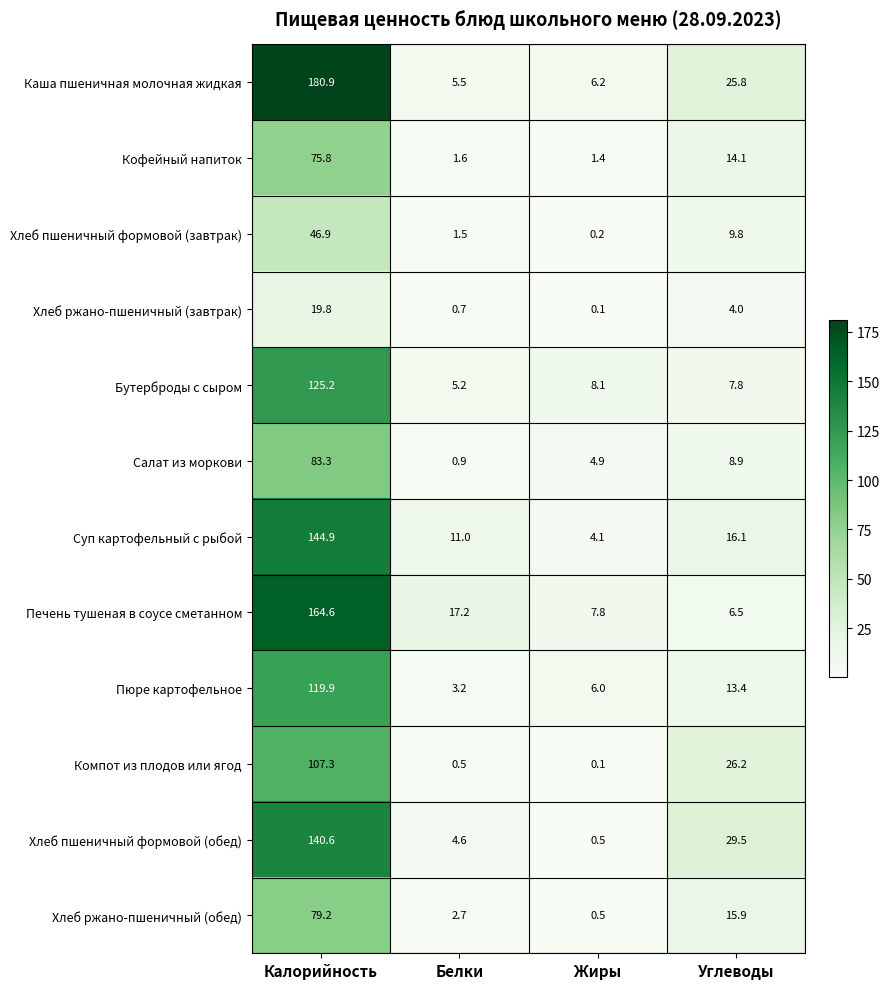

Is the value of Хлеб пшеничный формовой (обед) at Углеводы greater than the value of Печень тушеная в соусе сметанном at Белки?

Yes